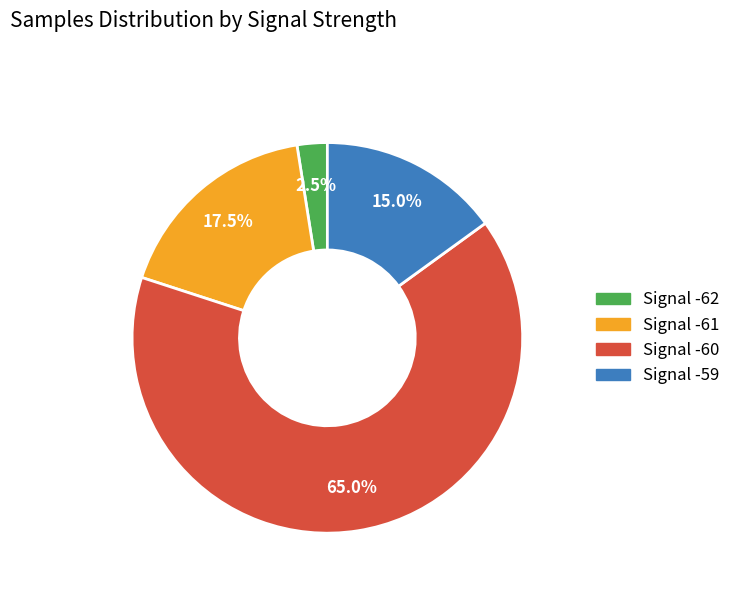

Between Signal -62 and Signal -59, which is larger?

Signal -59